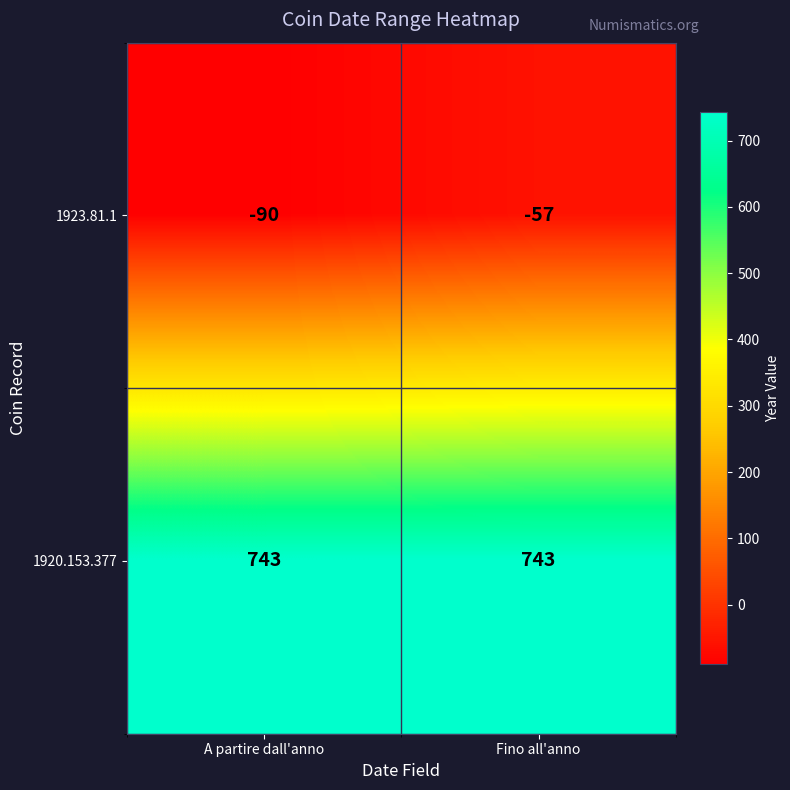

List the series in order of their peak value, lowest first.

1923.81.1, 1920.153.377